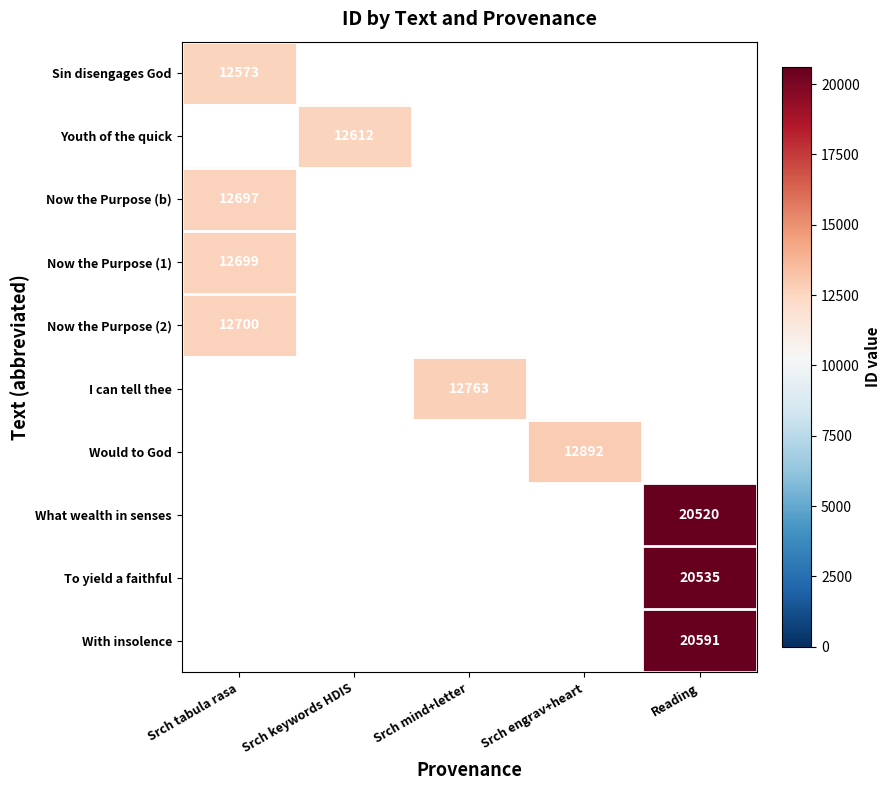

The value of With insolence at Reading is 20591. True or false?

True